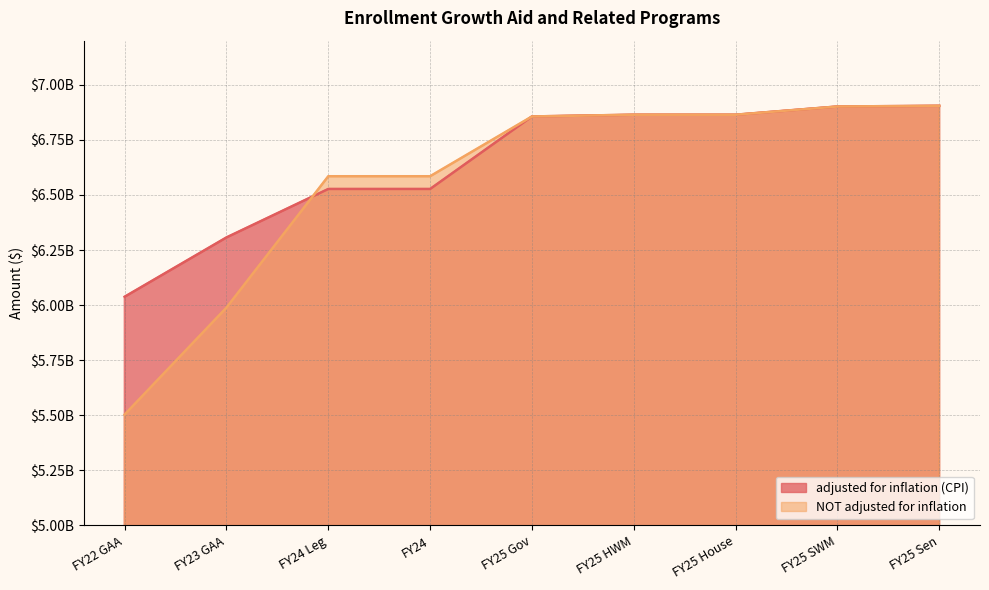

What is the total value across all series at FY25 Sen?

13808768274